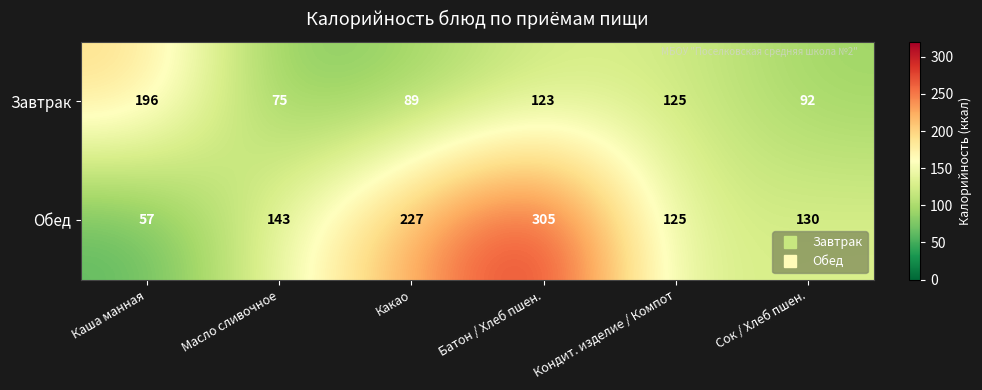

What is the total value across all series at Каша манная?

253